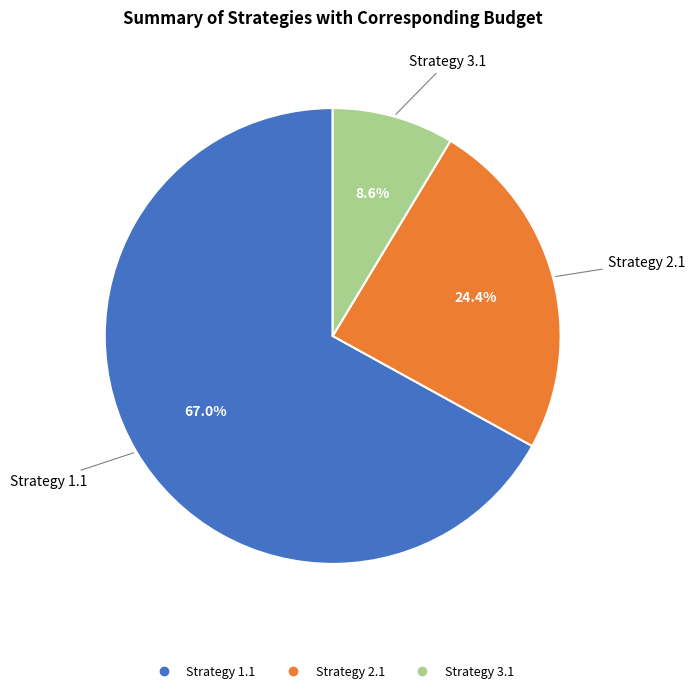

Is it true that Strategy 1.1 is 56% of the pie?

False